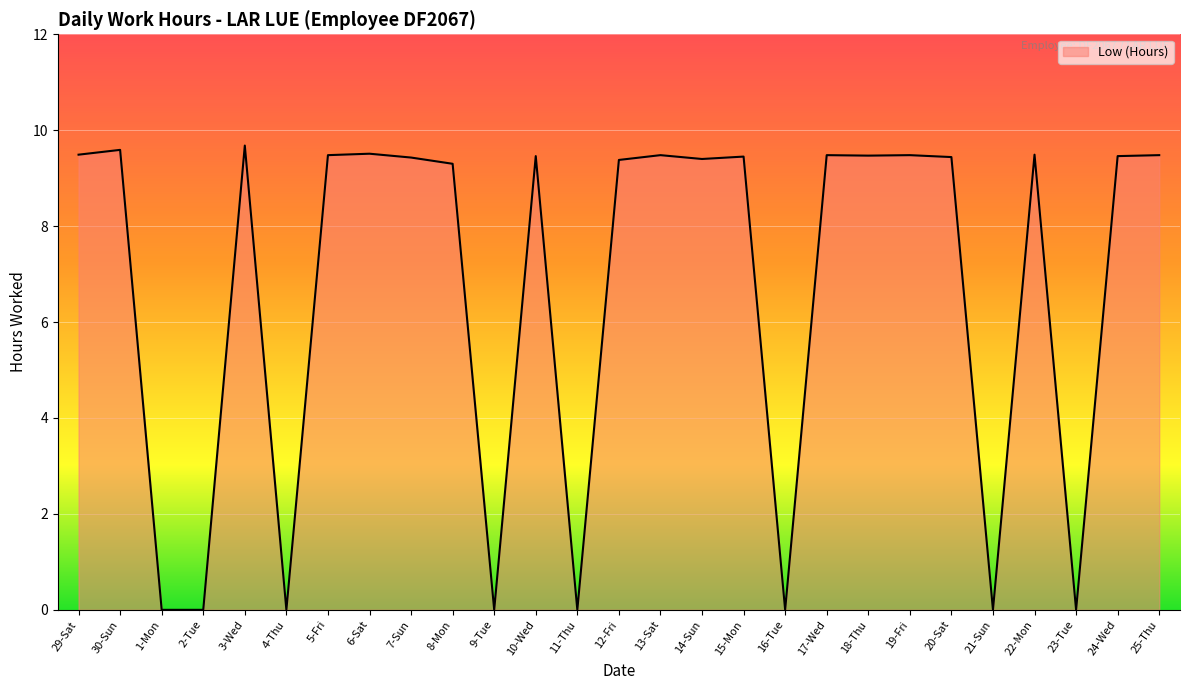

Count the number of categories in the chart.

27